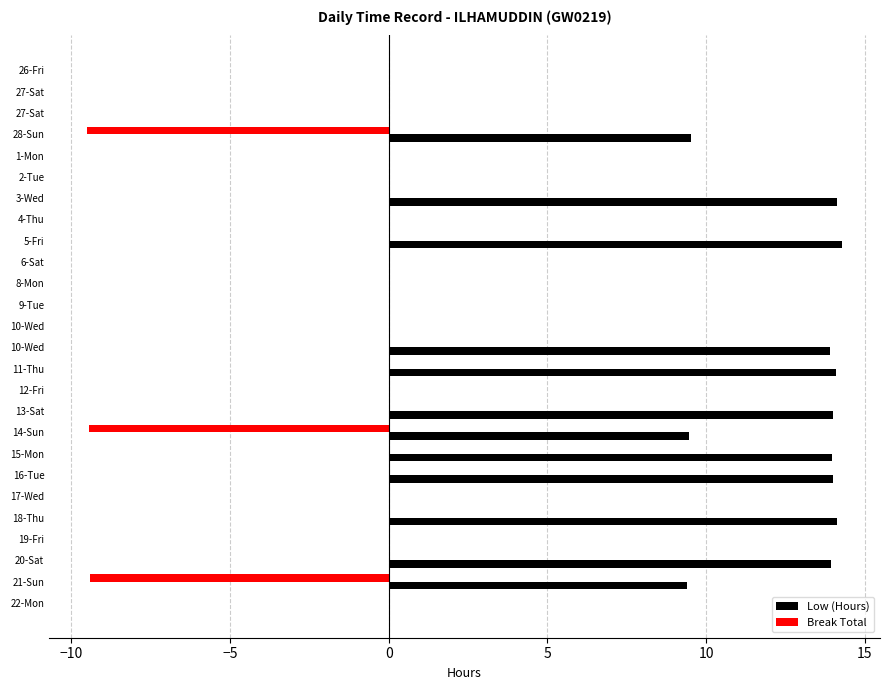

What are all the series names shown in the legend?

Low (Hours), Break Total